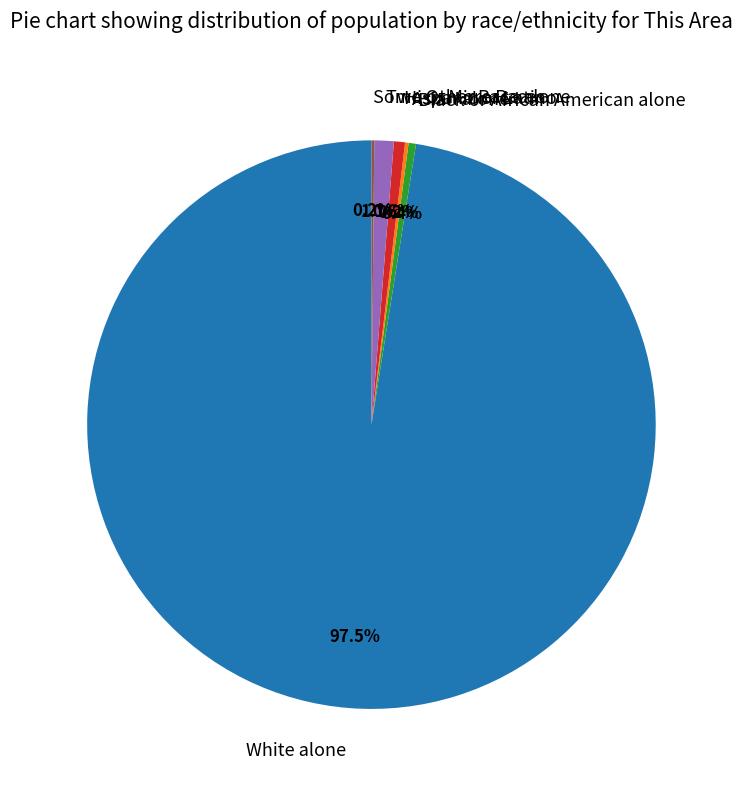

Which category has the biggest portion of the pie?

White alone